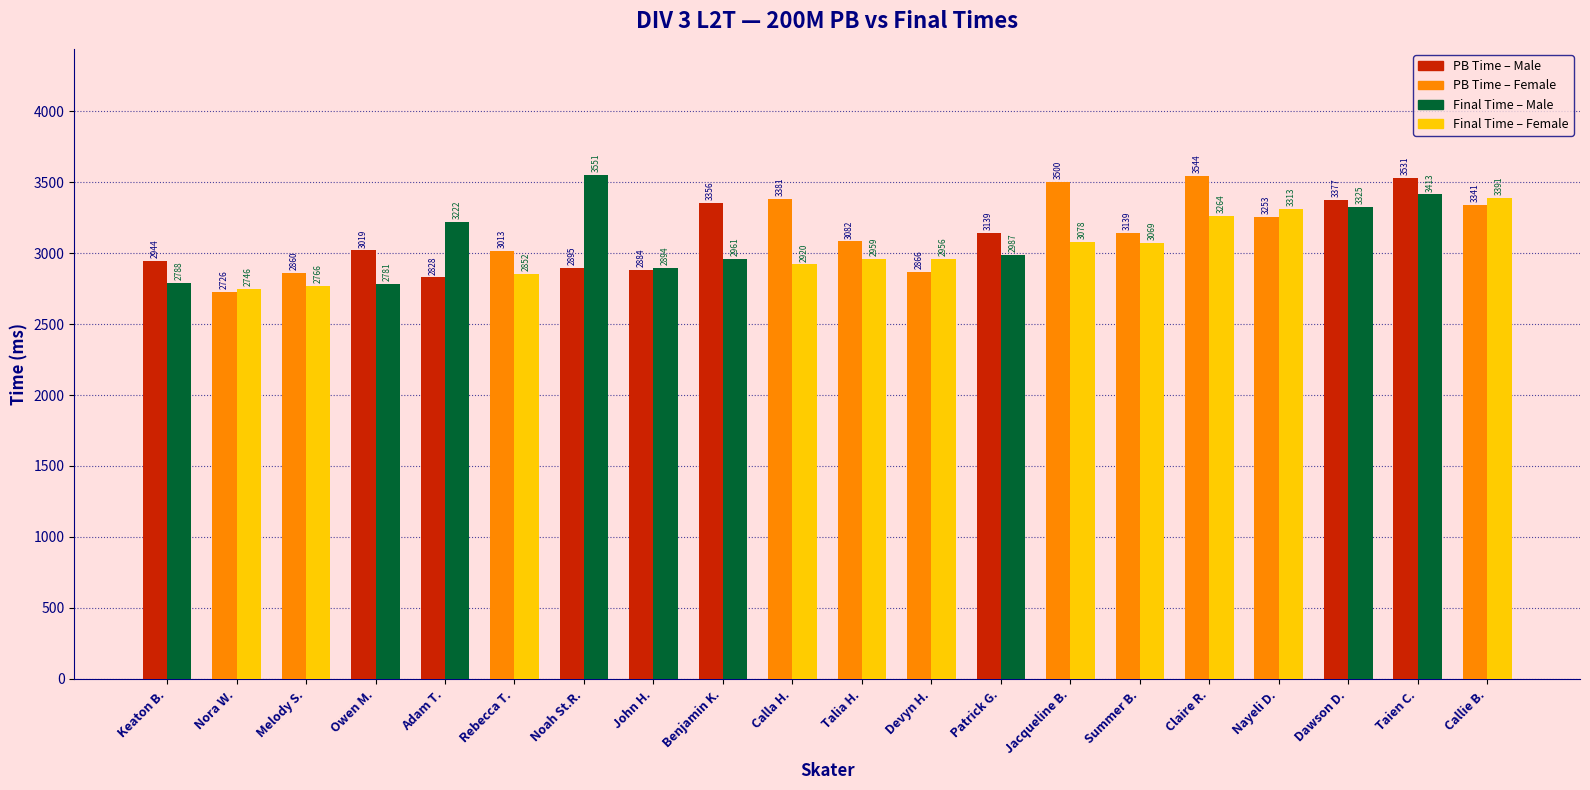

At which category is the sum across all series the highest?

Taien C.